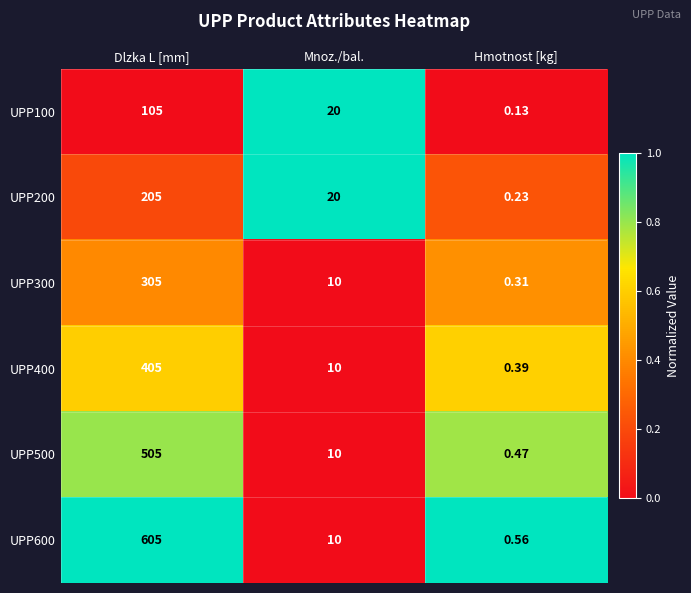

At which label does UPP100 first exceed 20?

Dlzka L [mm]